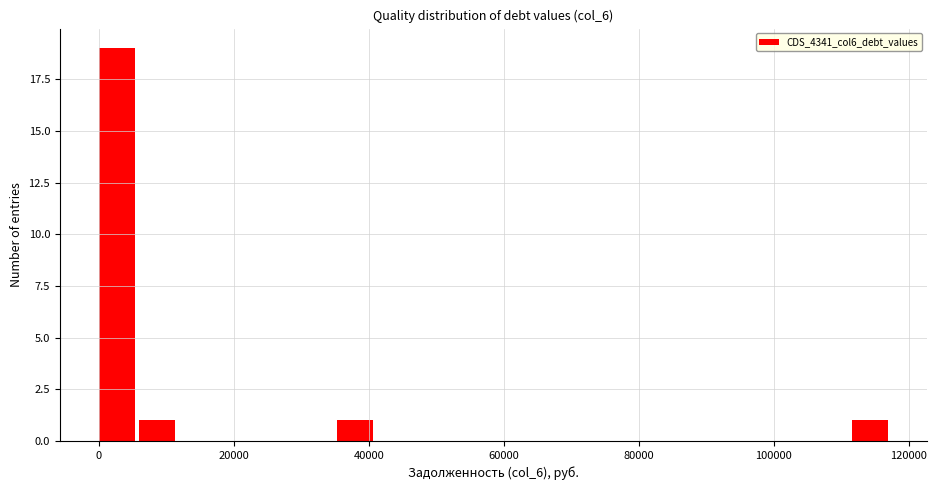

Around what value on the x-axis is the tallest bar? Give the approximate position of its centre, as read against the axis.

2000